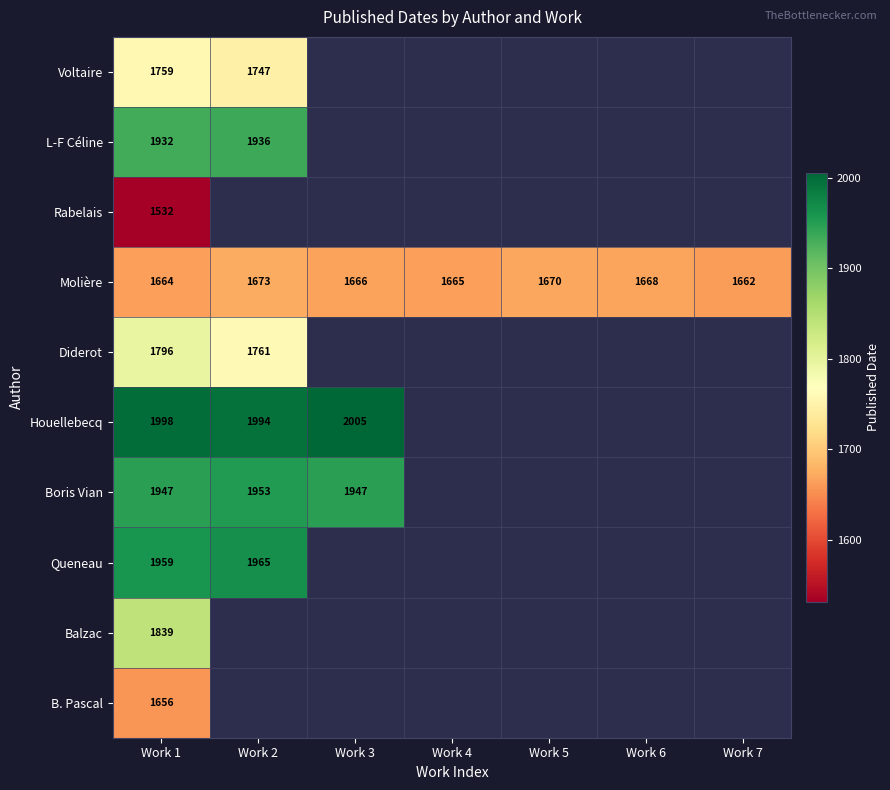

The value of Rabelais at Work 1 is 1532. True or false?

True